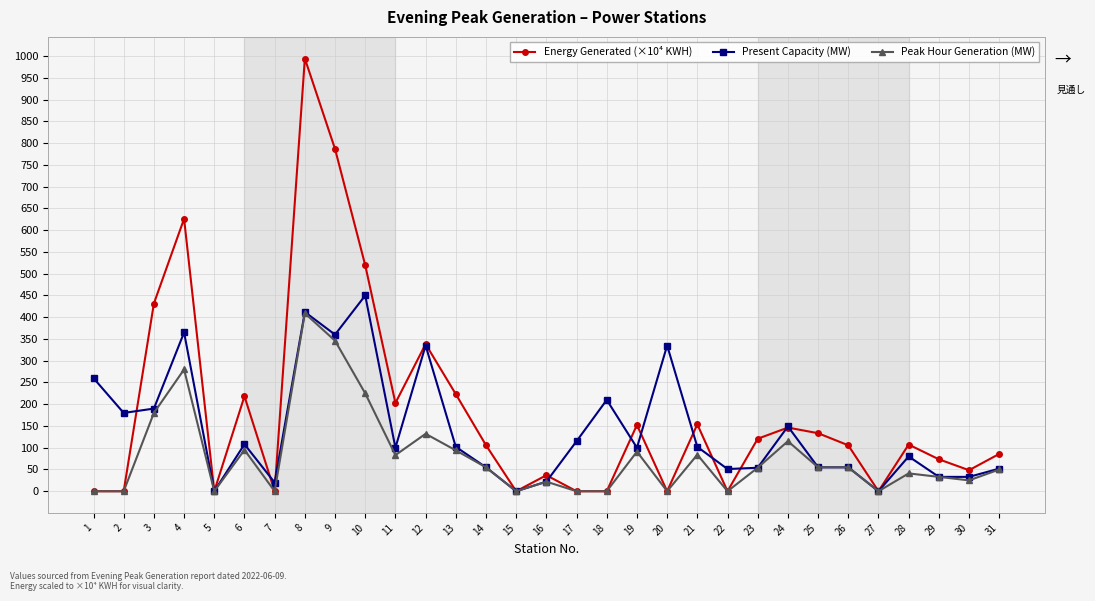

What is the difference between the highest and lowest values at 9?

440.8